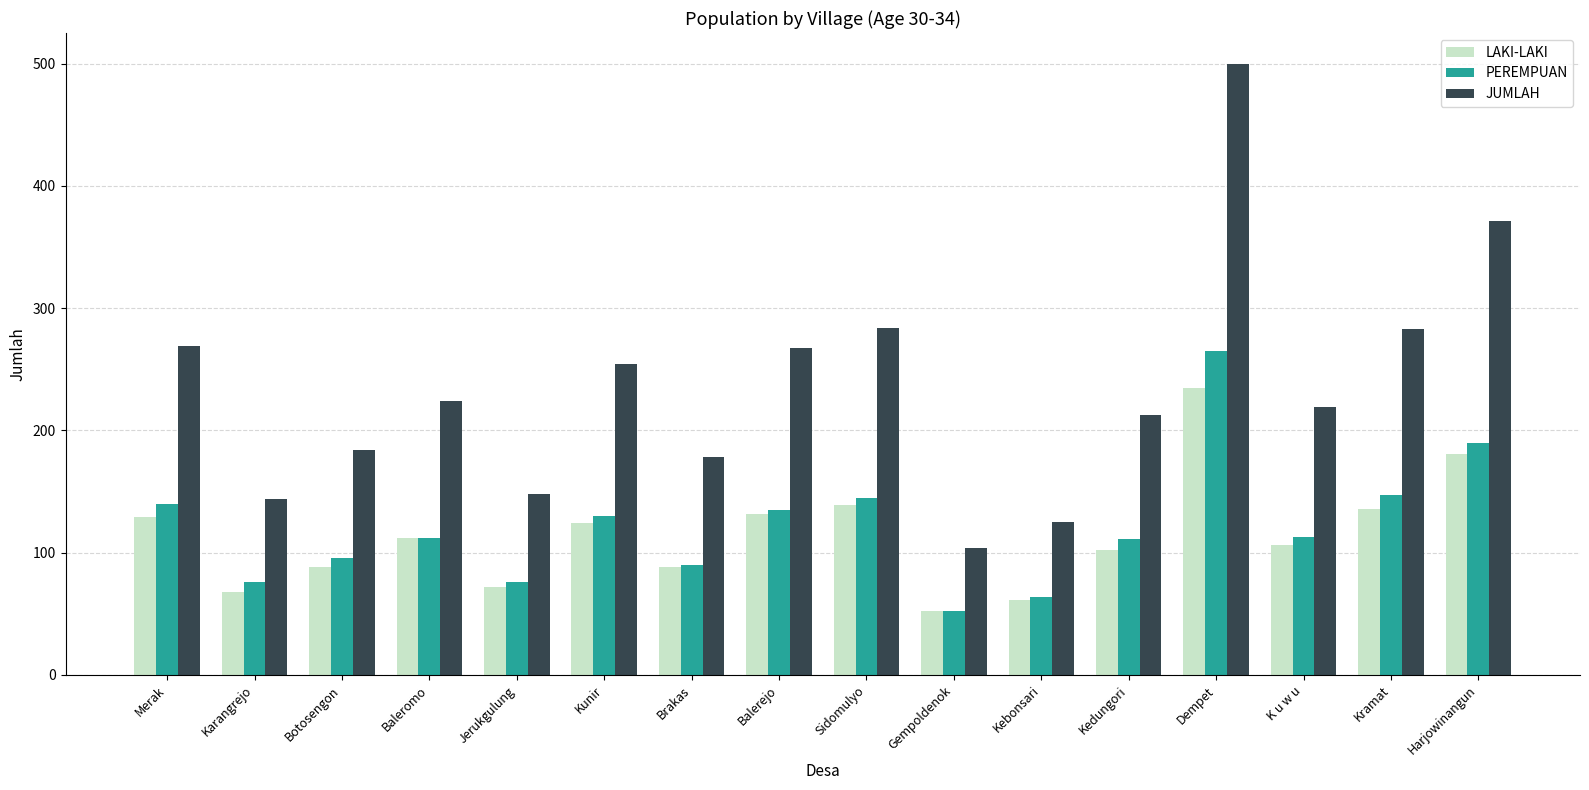

What is the value of the JUMLAH bar at the 14th from the left?

219